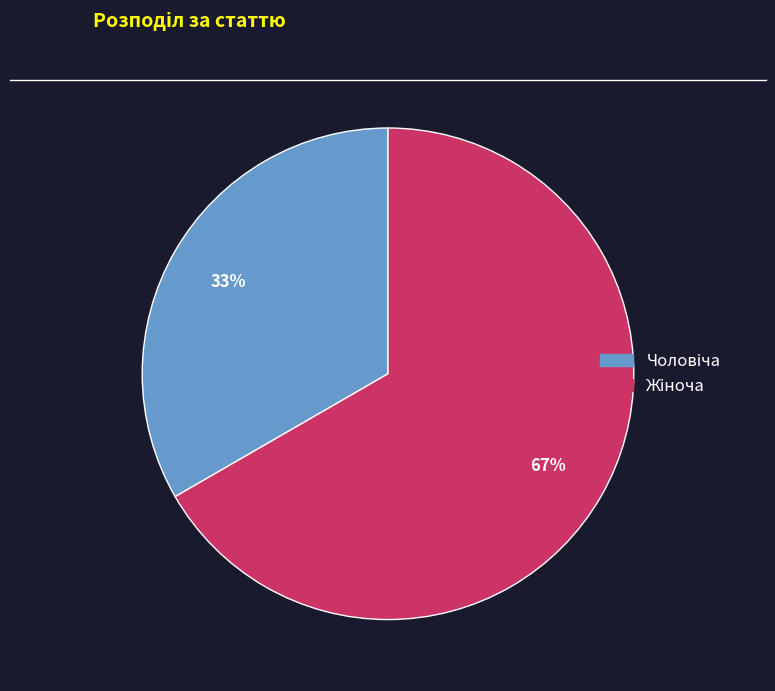

To the nearest percent, what is the average slice percentage?

50%